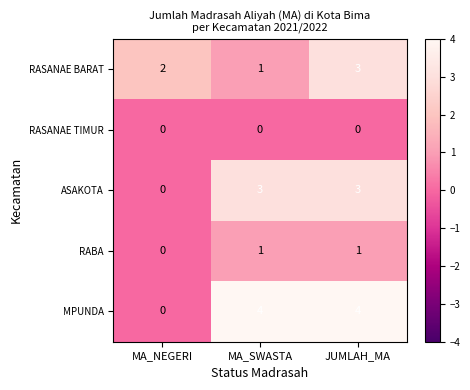

Rank the categories by RASANAE BARAT value from highest to lowest.

JUMLAH_MA, MA_NEGERI, MA_SWASTA